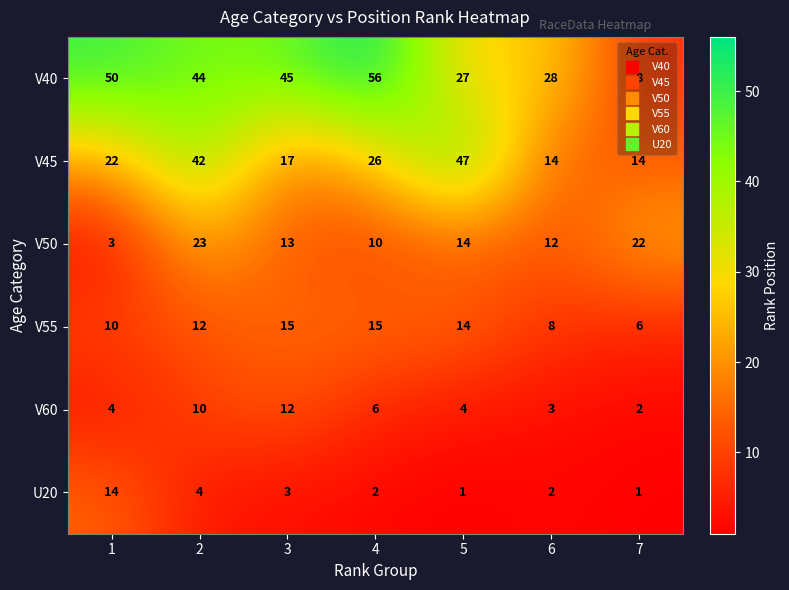

At which category is the sum across all series the highest?

2